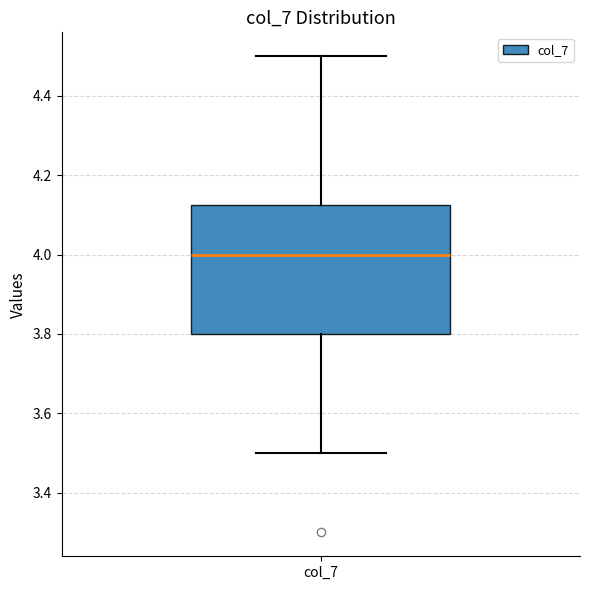

Transcribe this box plot: give where the median line is, the range the box spans, and where the two whiskers end, as read against the y-axis. The values are not printed on the chart, so give them approximately, as read against the axis.

median 4.00, box 3.80 to 4.12, whiskers 3.50 to 4.50